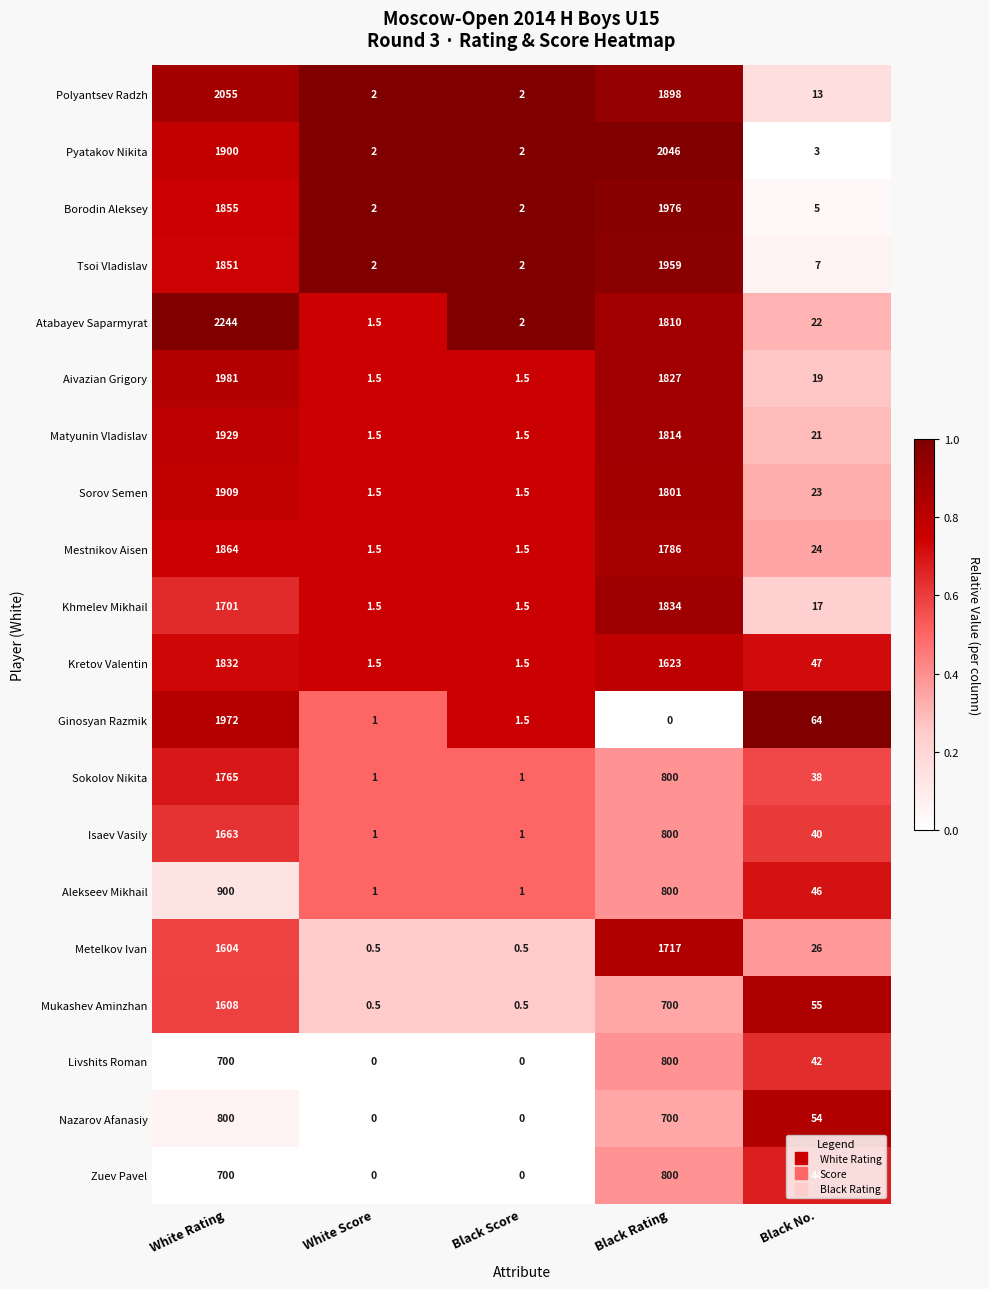

At how many categories does at least one series exceed 0?

5